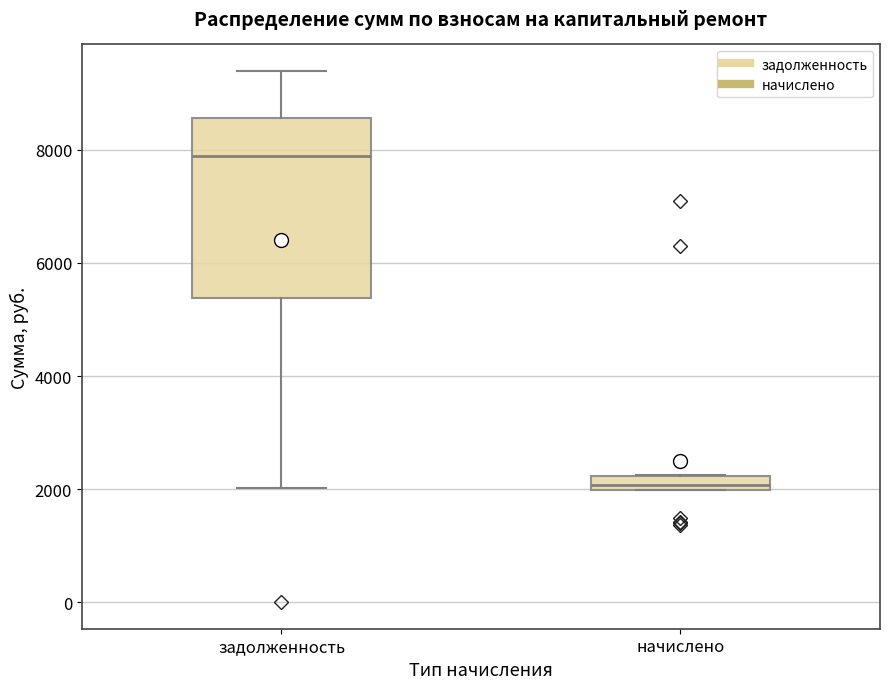

Where does the upper whisker of the box for задолженность end on the y-axis? The values are not printed on the chart, so give them approximately, as read against the axis.

9400